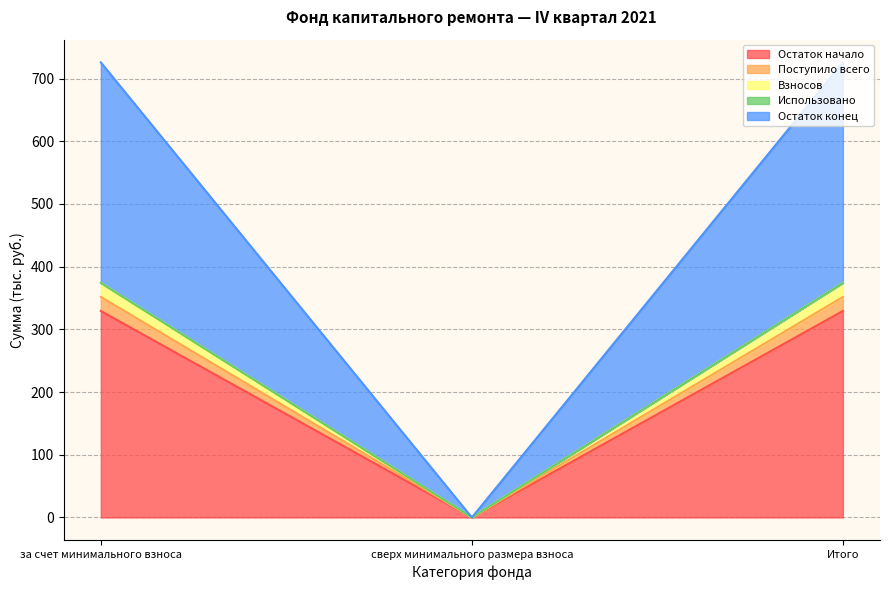

Does the chart display data point markers on the line(s)?

No